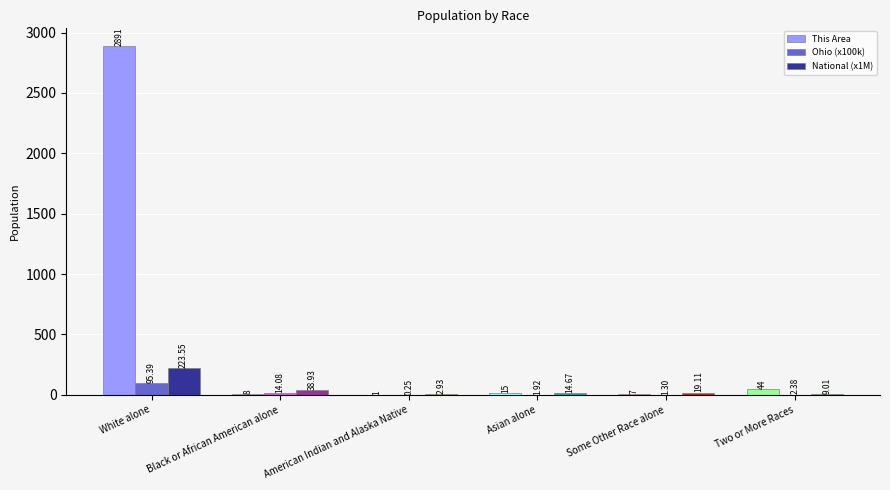

Between Some Other Race alone and Two or More Races, which series saw the biggest shift?

This Area